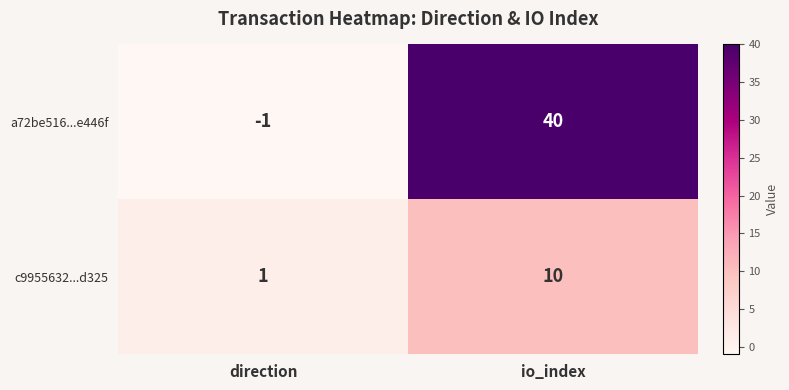

Which category has the highest value across all series?

io_index